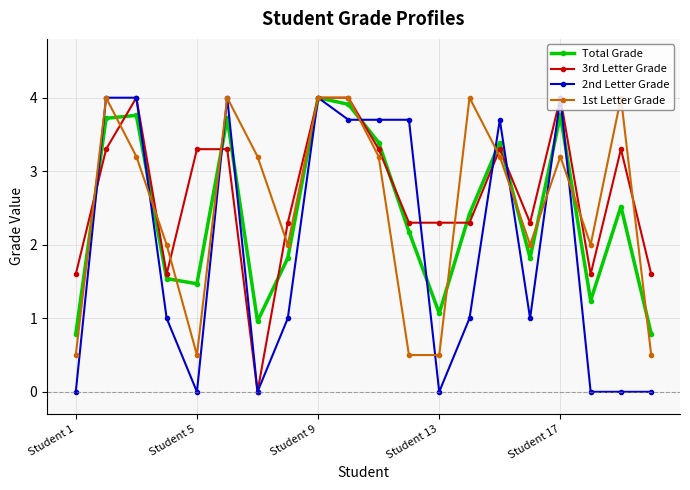

What is the value of the 3rd Letter Grade point at the 11th from the left?

3.3